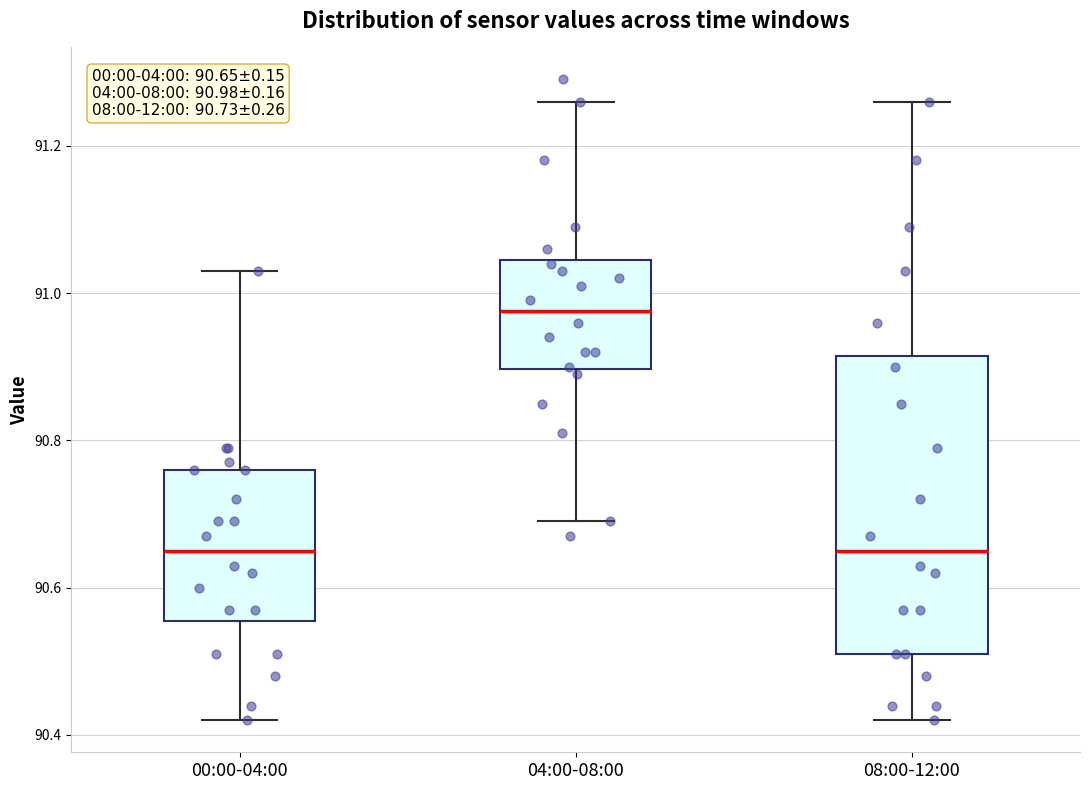

Which box has the highest median line?

04:00-08:00